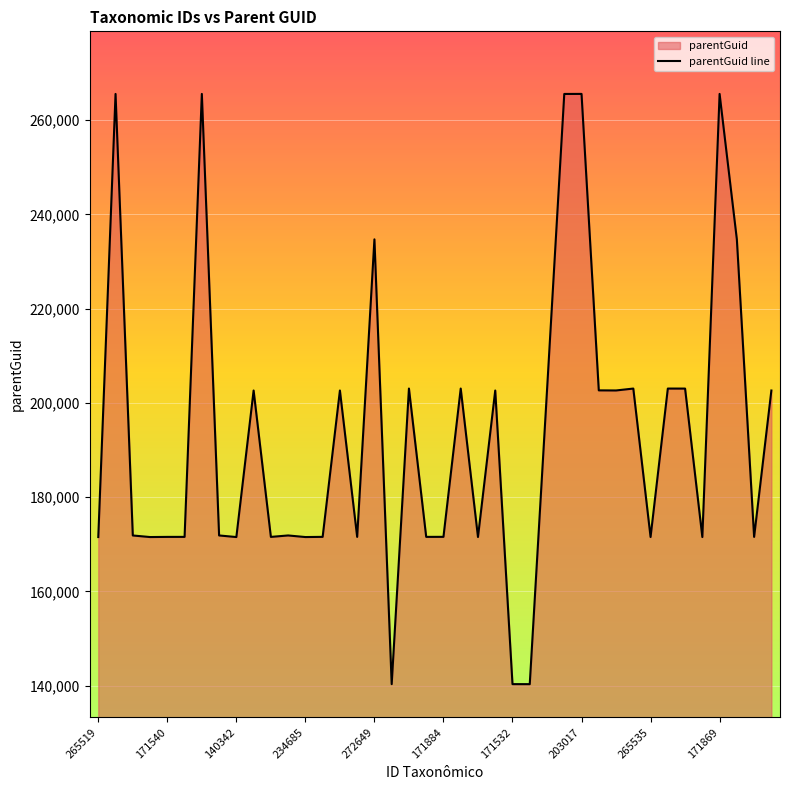

What position from the left is 33?

34